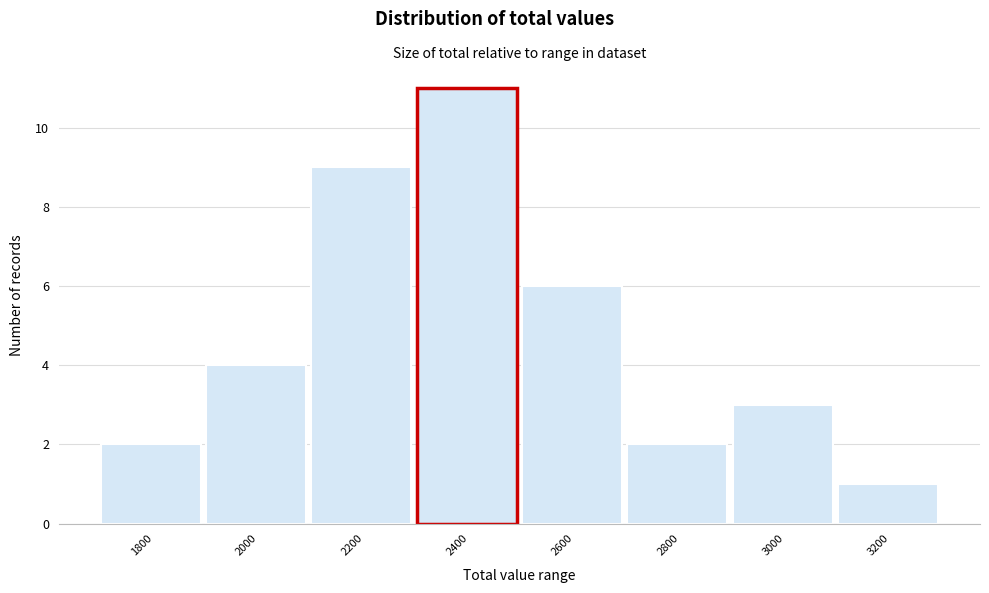

Reading left to right, list all the values displayed in this chart.

1800=2	2000=4	2200=9	2400=11	2600=6	2800=2	3000=3	3200=1